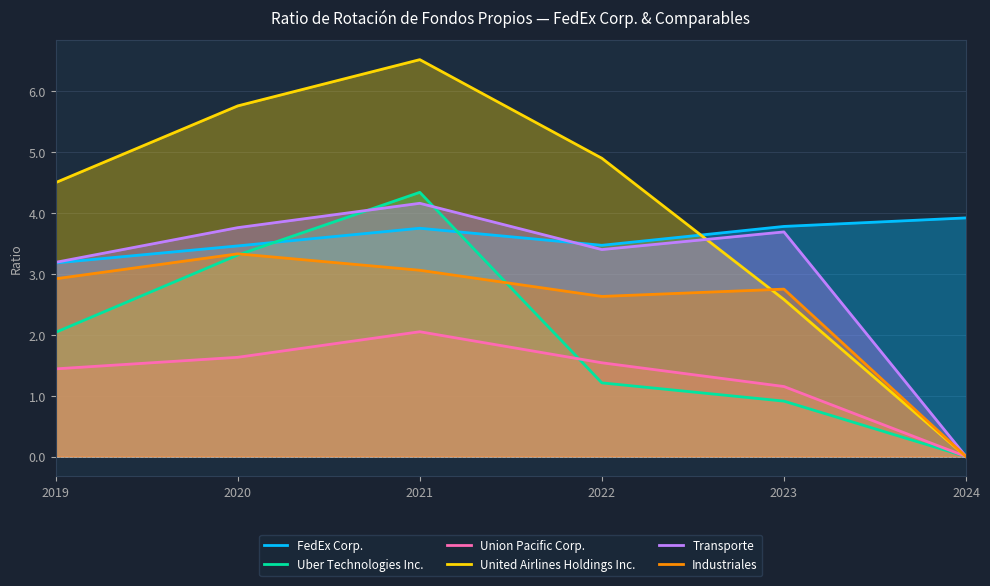

What value does the Uber Technologies Inc. series have at 2022?

1.2